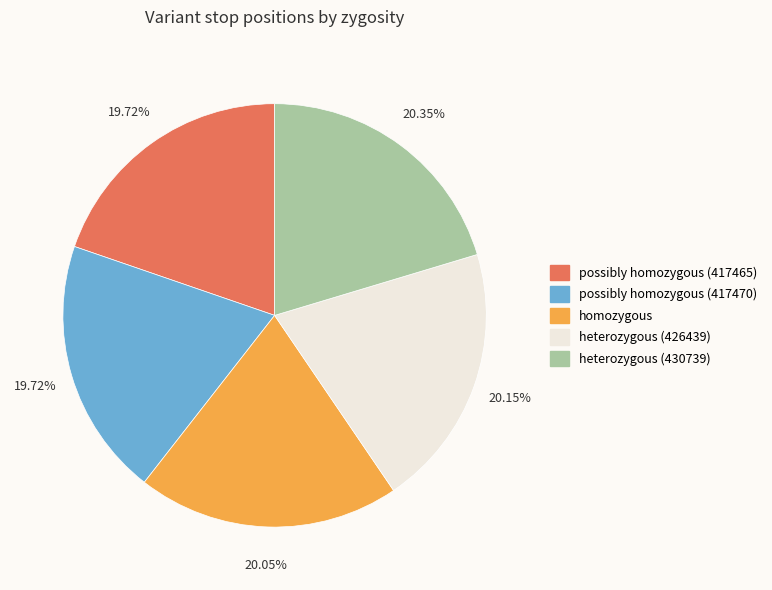

Approximately how many times larger is the value at possibly homozygous (417465) compared to heterozygous (426439)?

1.0